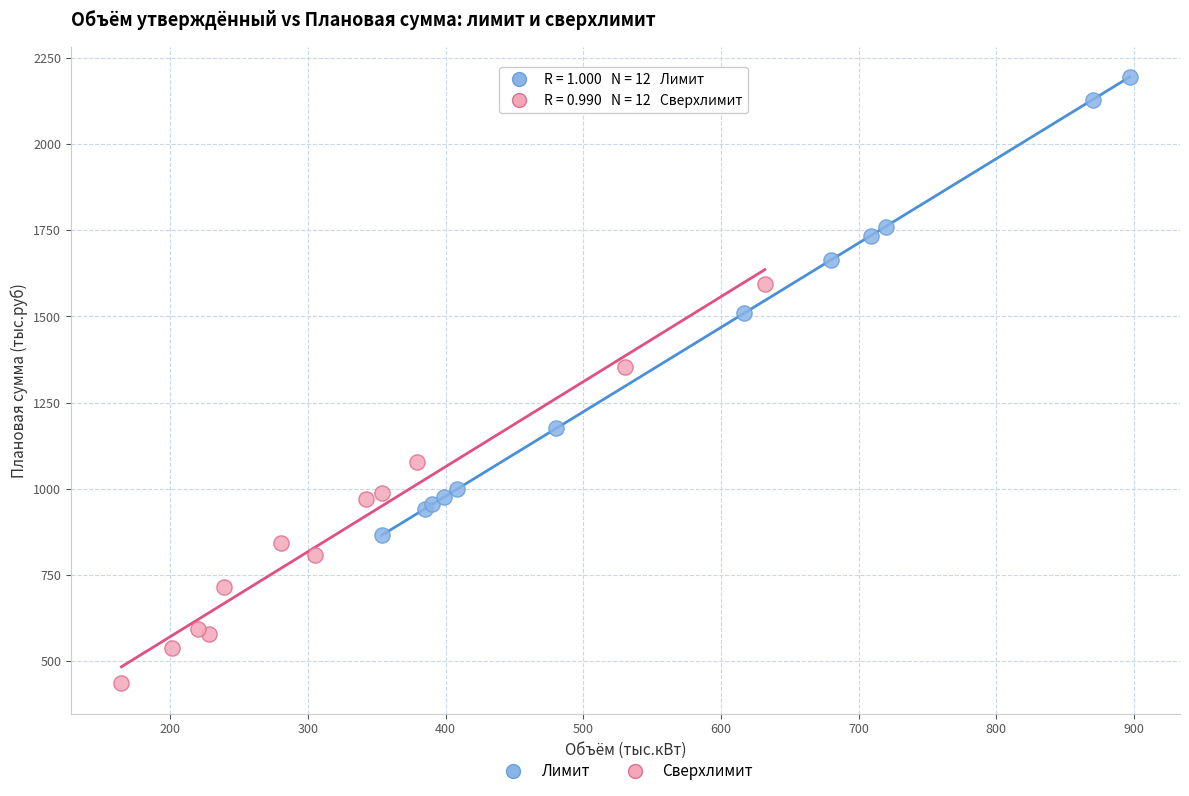

Which series contains the highest Y value?

Лимит